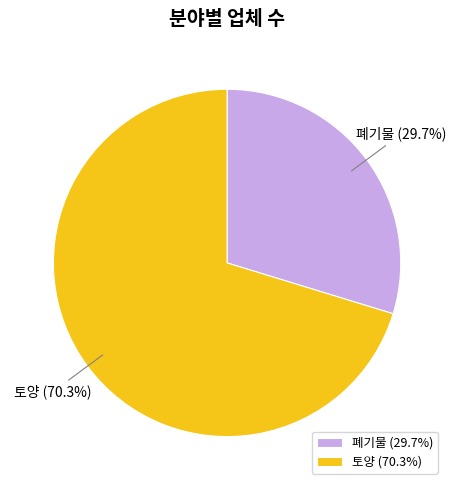

What portion of the pie excludes 토양?

29.7%